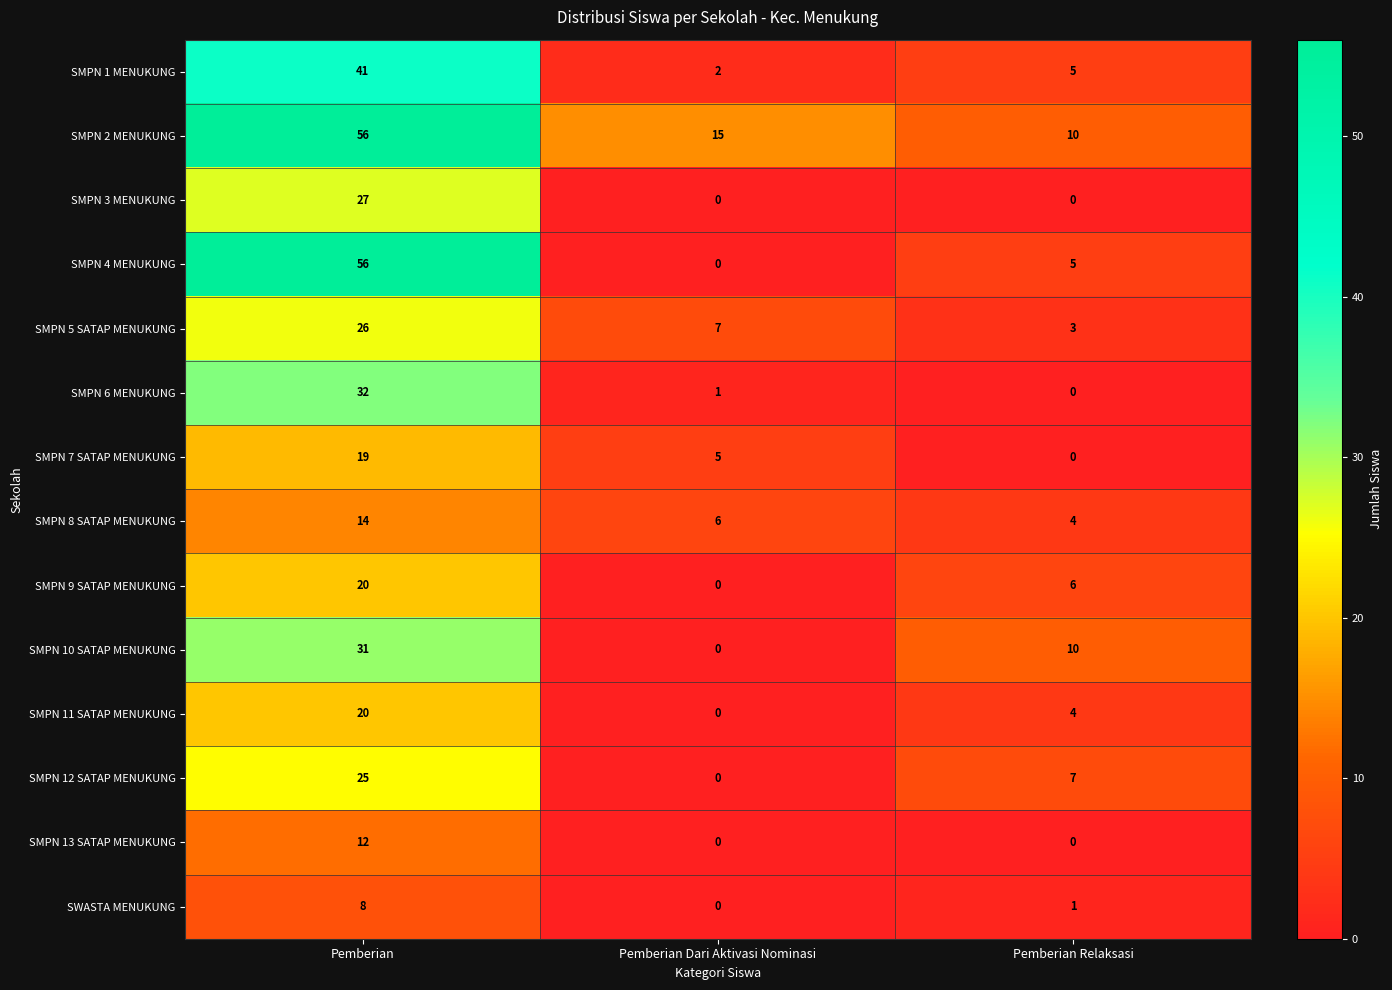

Rank the categories by SMPN 7 SATAP MENUKUNG value from highest to lowest.

Pemberian, Pemberian Dari Aktivasi Nominasi, Pemberian Relaksasi